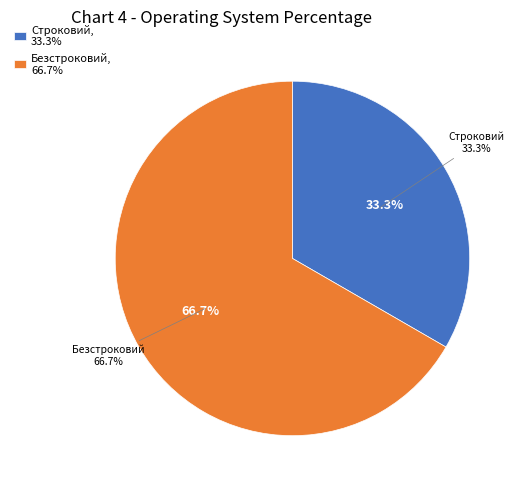

Does any single category account for the majority?

Yes